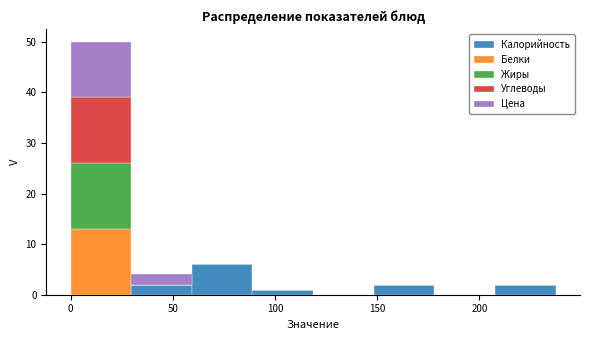

What is the total height of the stacked bar covering 60 to 90 on the x-axis? Neither the bar edges nor the heights are printed on the chart, so give them approximately, as read against the axes.

6